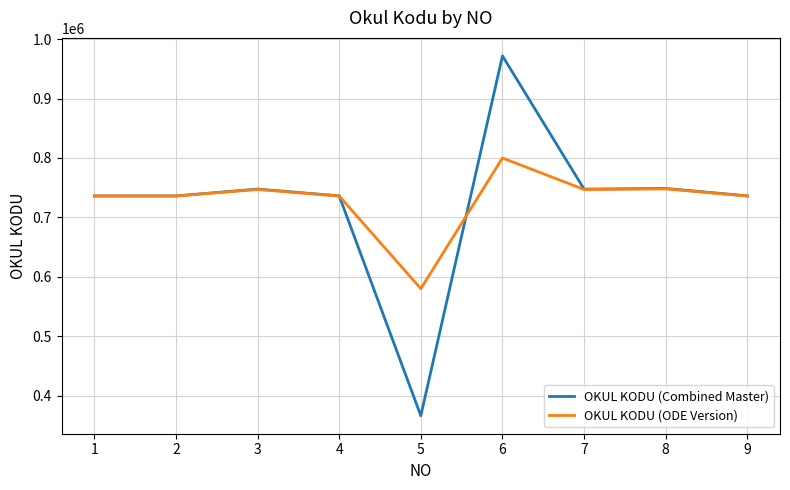

List the series in order of their peak value, lowest first.

OKUL KODU (ODE Version), OKUL KODU (Combined Master)